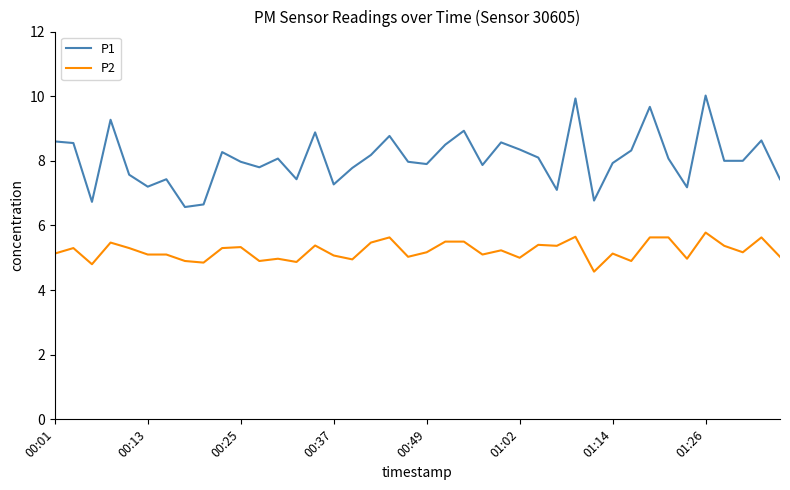

Which series has the largest total across all categories?

P1